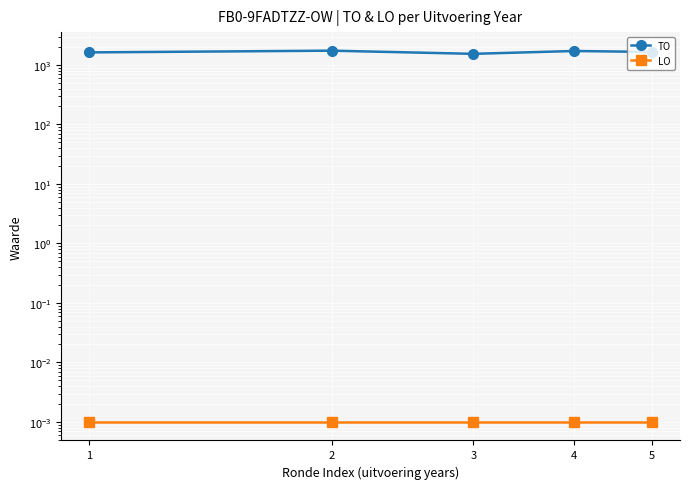

Which label corresponds to the smallest value in the chart?

1